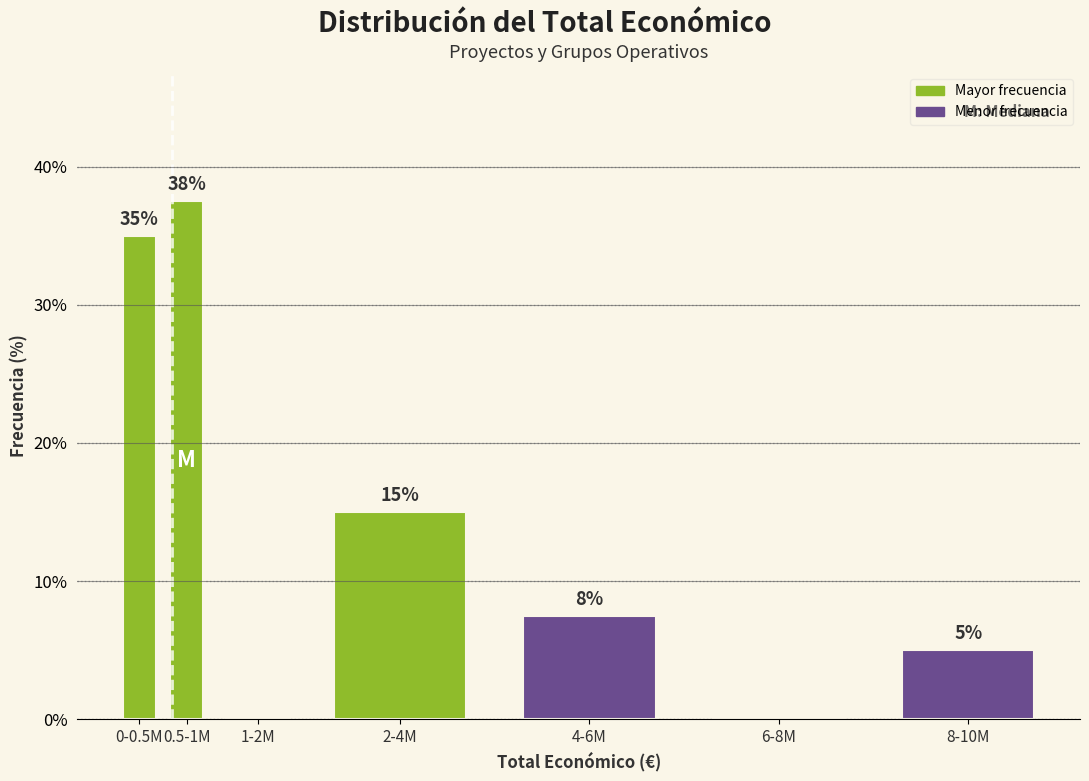

The chart shows a value of 5.0 at 8-10M. True or false?

True